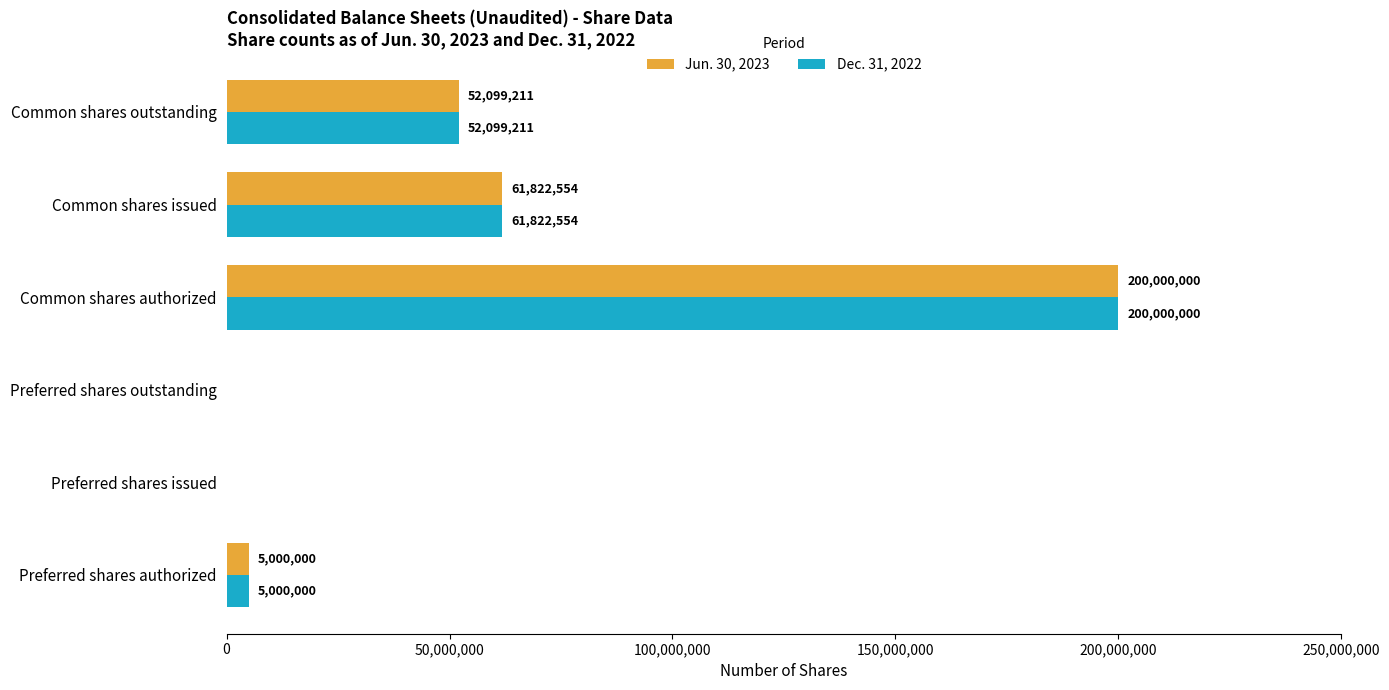

The Jun. 30, 2023 series shows 27762844 at Common shares issued. True or false?

False